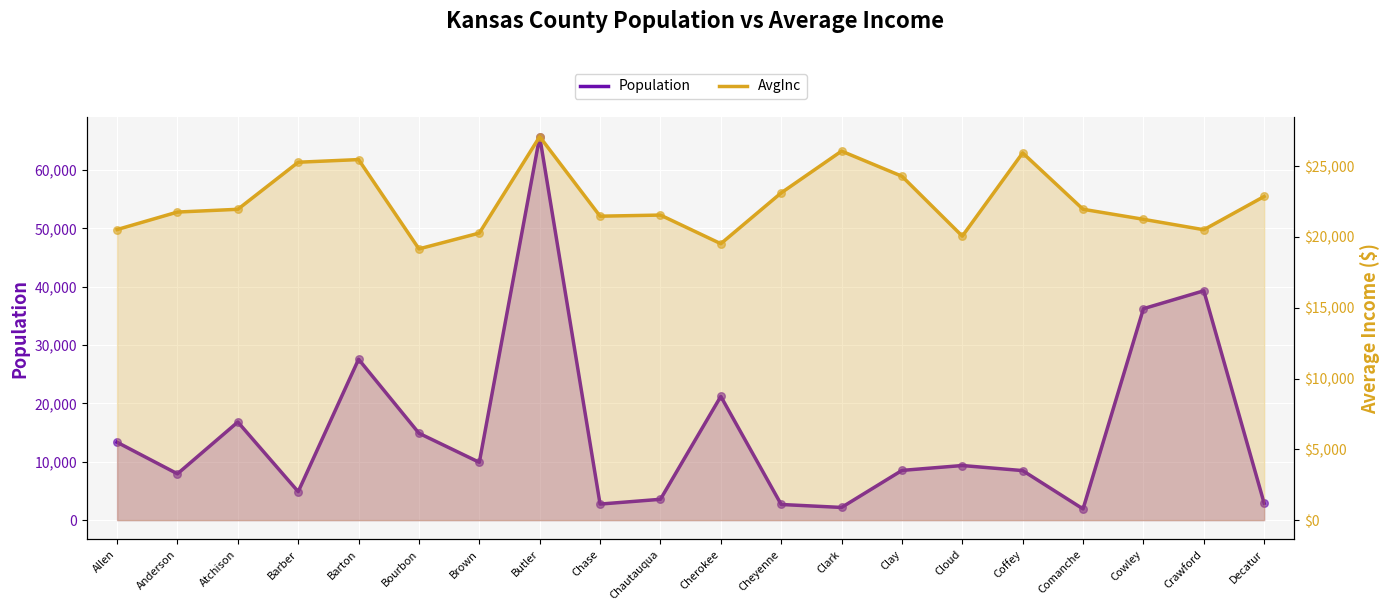

Which series has the largest total across all categories?

AvgInc